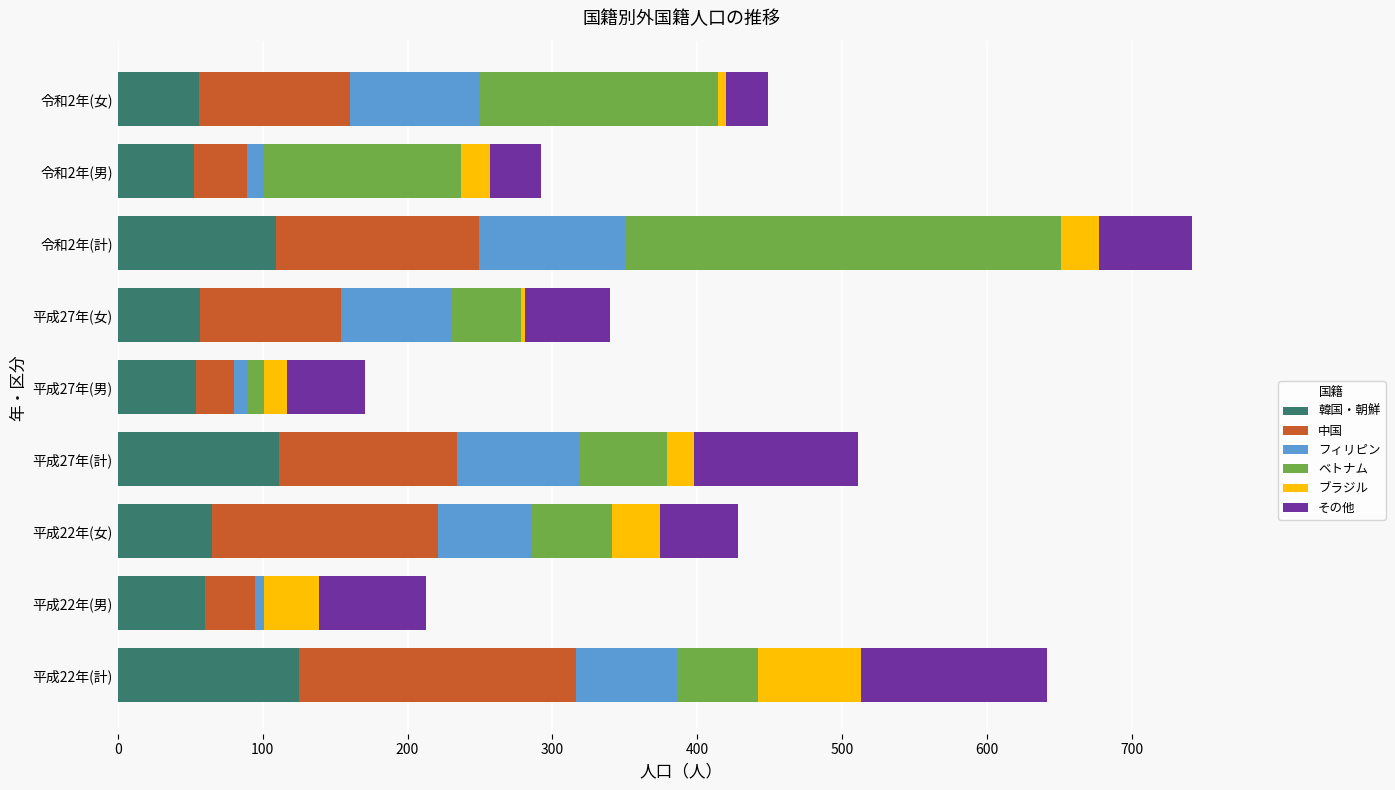

At which category is the sum across all series the highest?

令和2年(計)